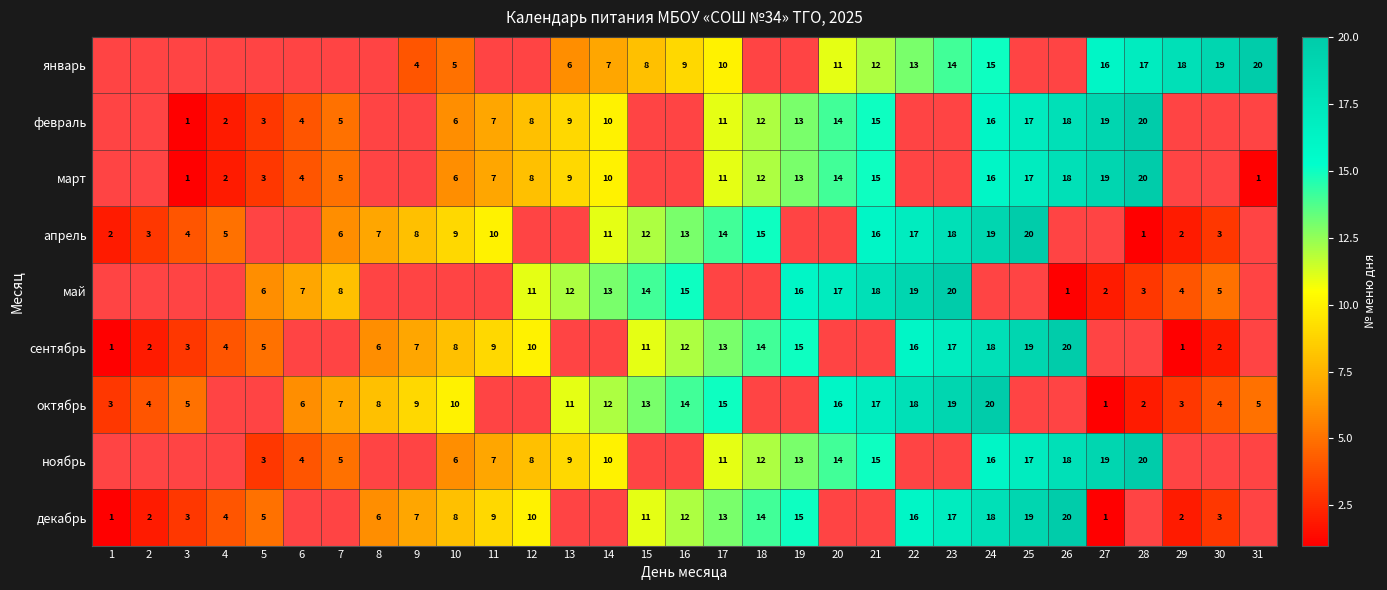

At which label is апрель closest to 10?

11